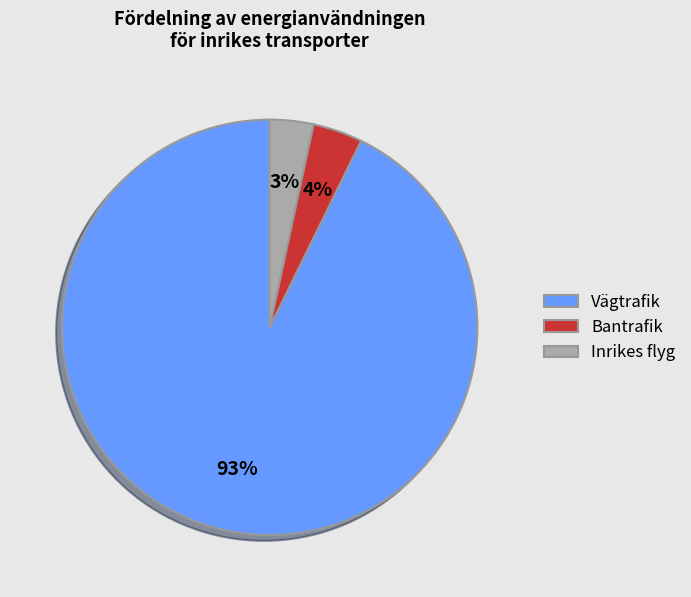

What percentage is the Vägtrafik slice, to the nearest percent?

92%